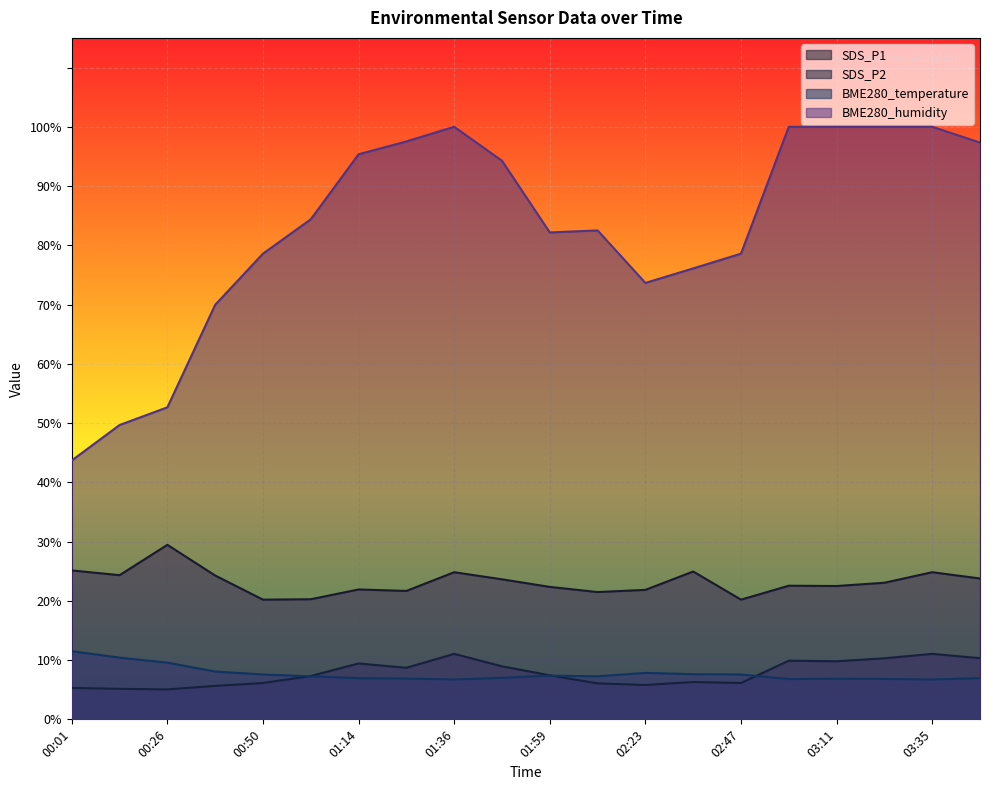

Where is the first local maximum for SDS_P2?

01:14